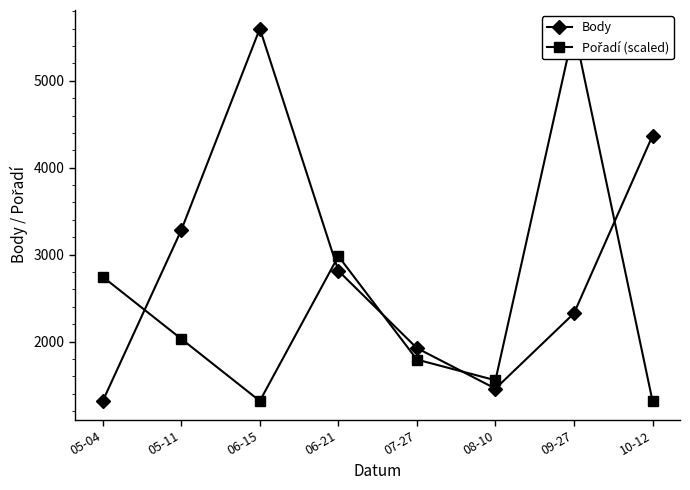

How many intersections are there between Body and Pořadí (scaled)?

5